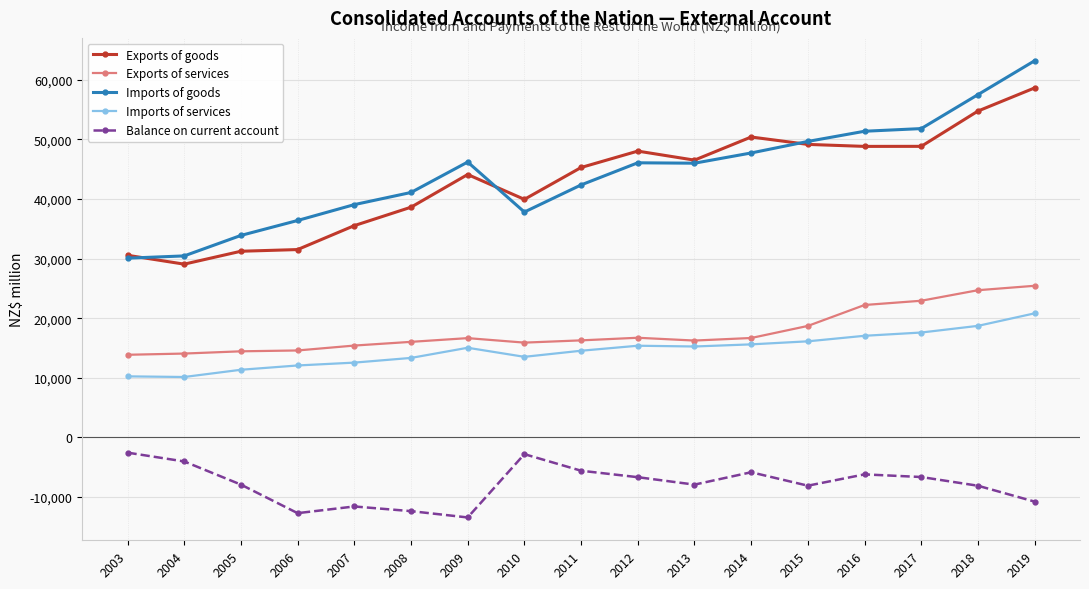

What is the maximum value for Imports of goods?

63215